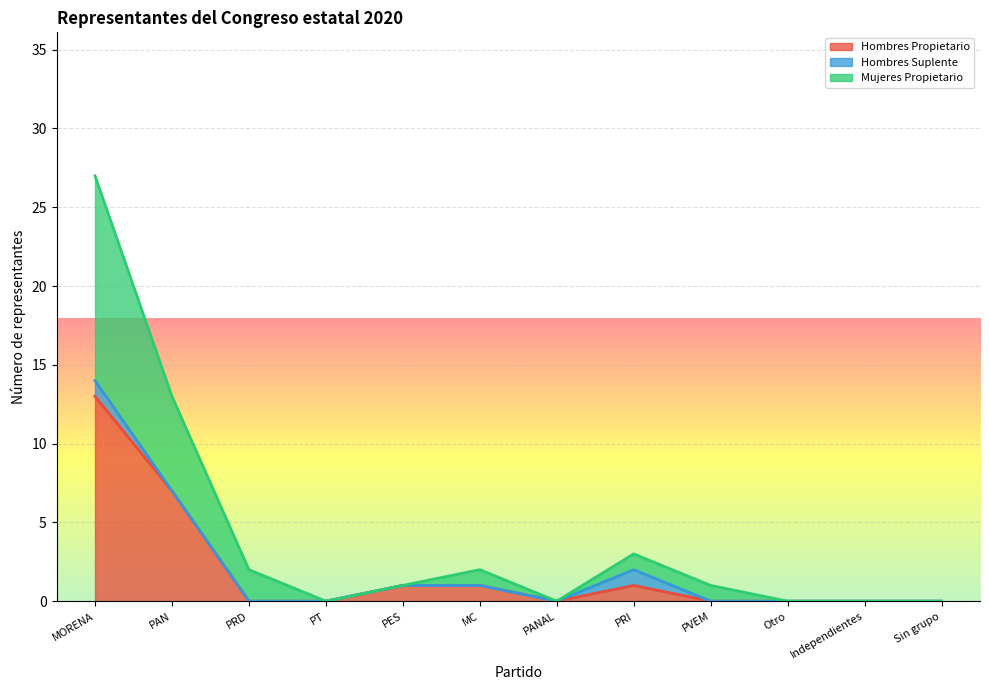

The value of Hombres Propietario at PT is -7. True or false?

False